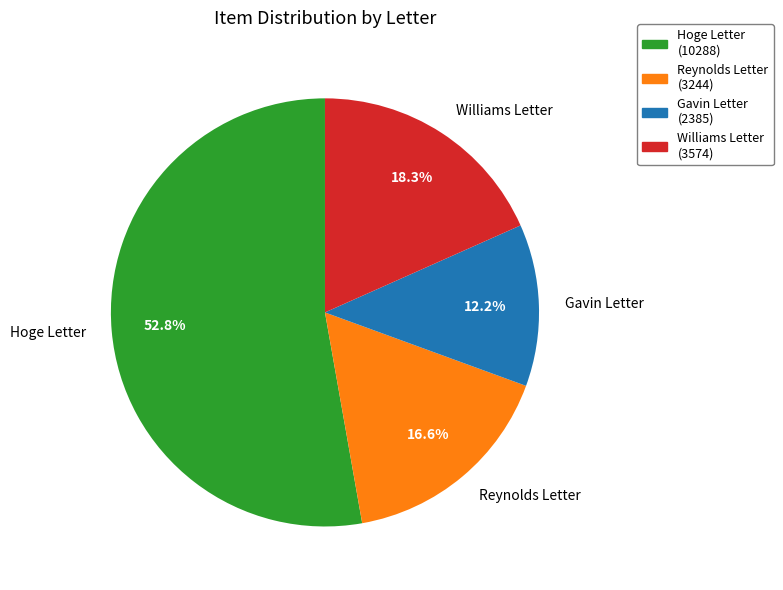

Does any single category account for the majority?

Yes